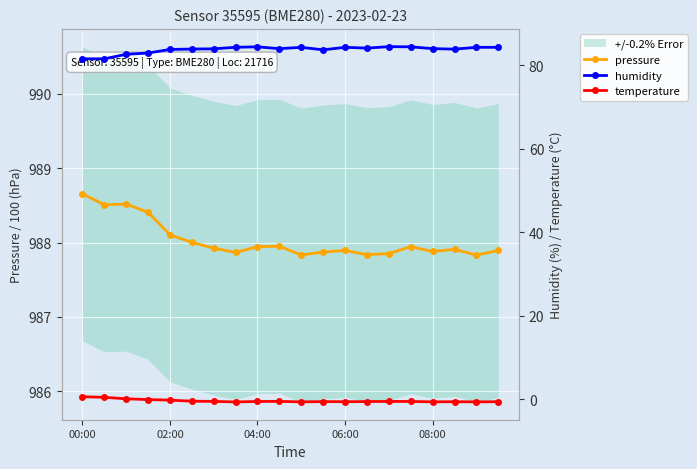

Which category has the highest value in the pressure series?

00:00